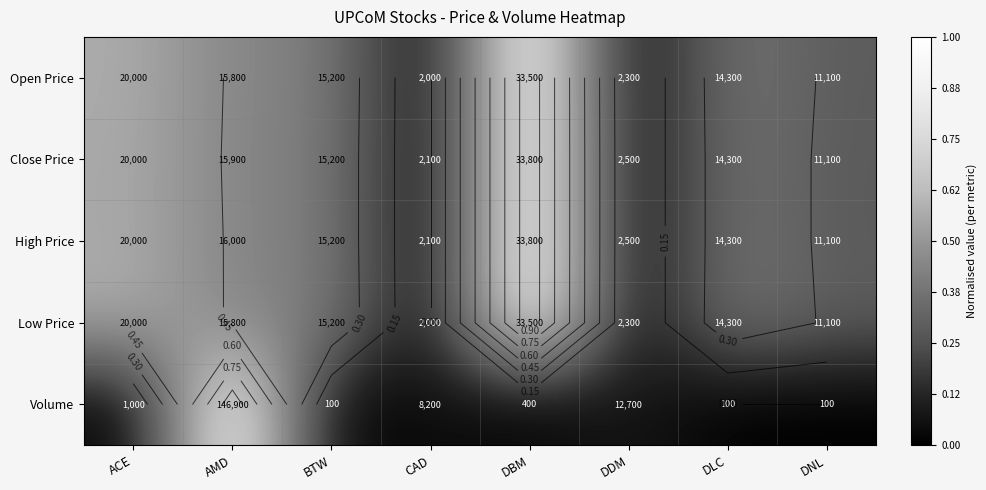

List the labels in order of Close Price value, smallest first.

CAD, DDM, DNL, DLC, BTW, AMD, ACE, DBM